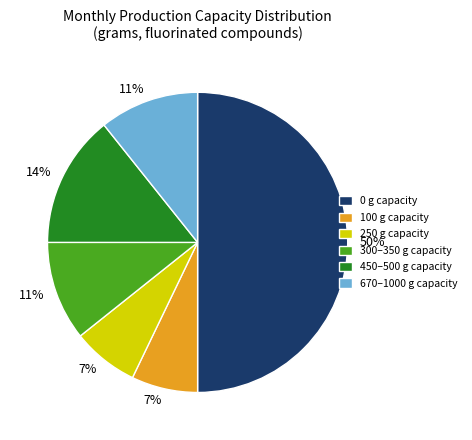

To the nearest percent, what is the difference between the largest and smallest slice percentages?

43%